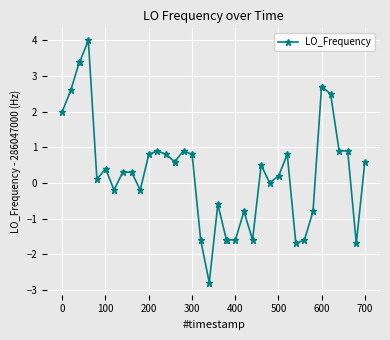

What is the smallest value displayed?

-2.8